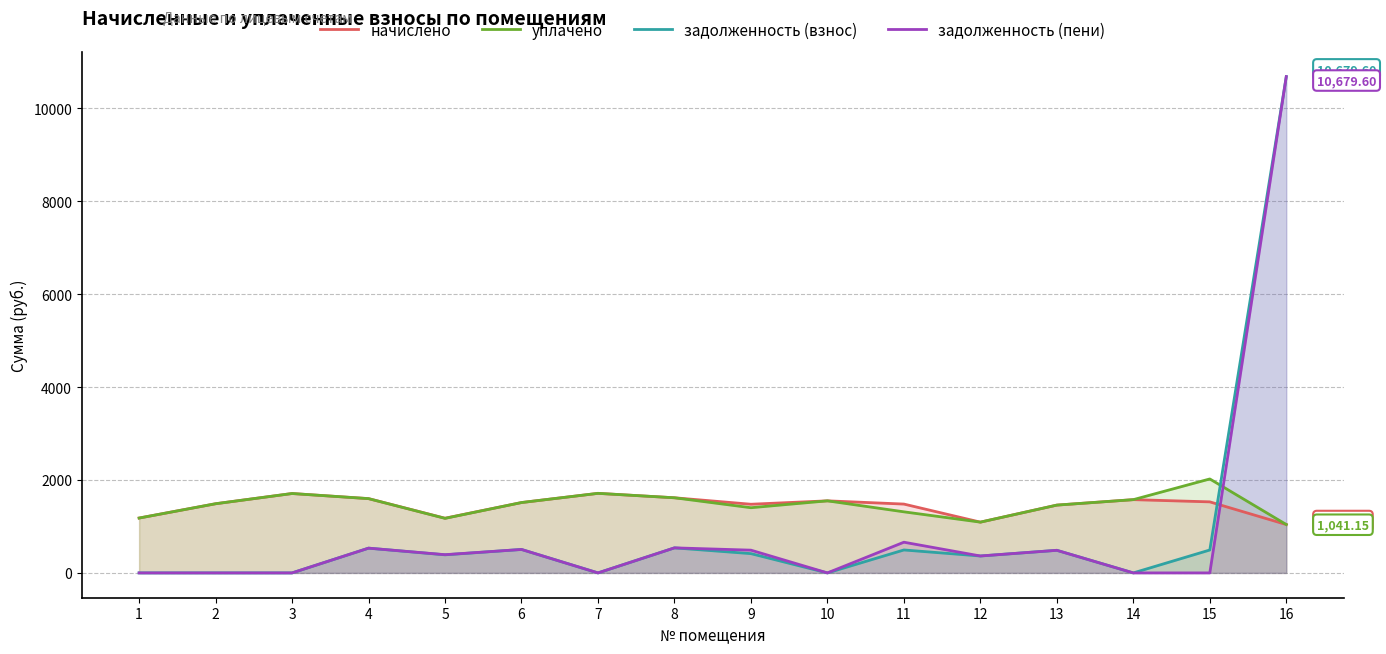

Which series changed the most between 6 and 12?

начислено